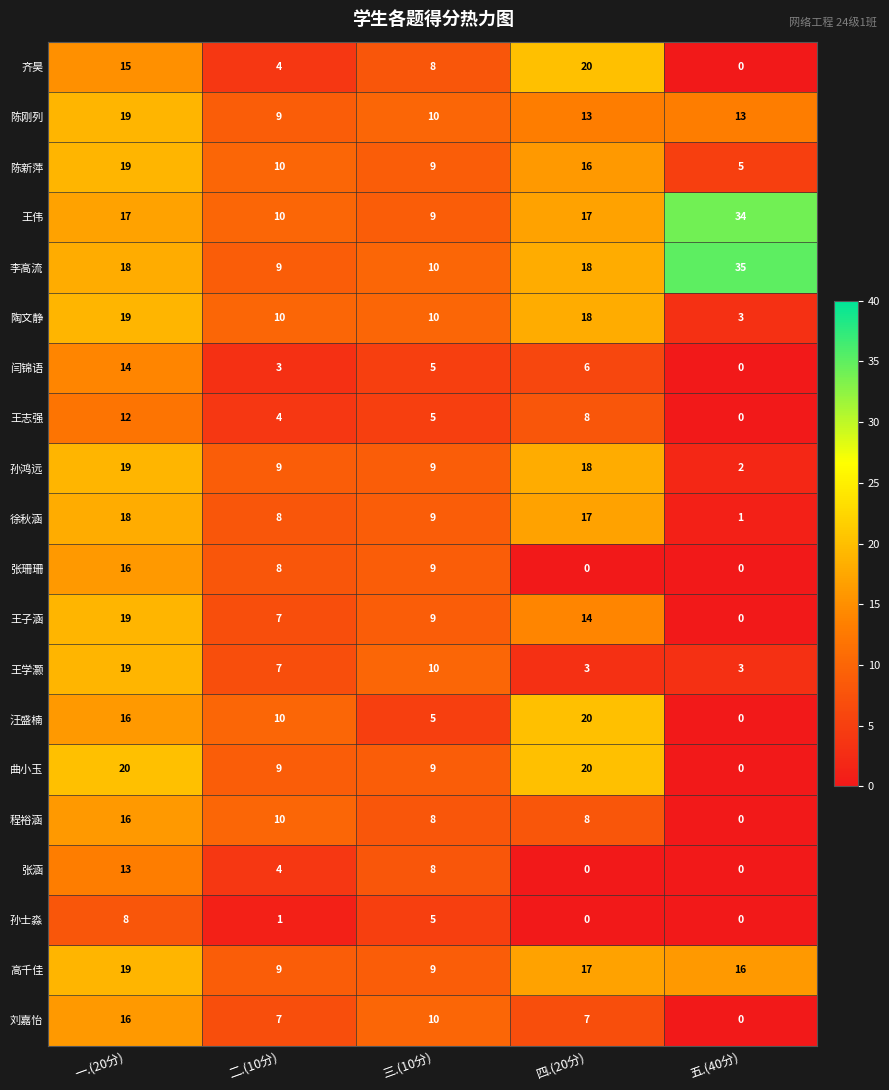

Where does the 高千佳 series first go above 16?

一.(20分)